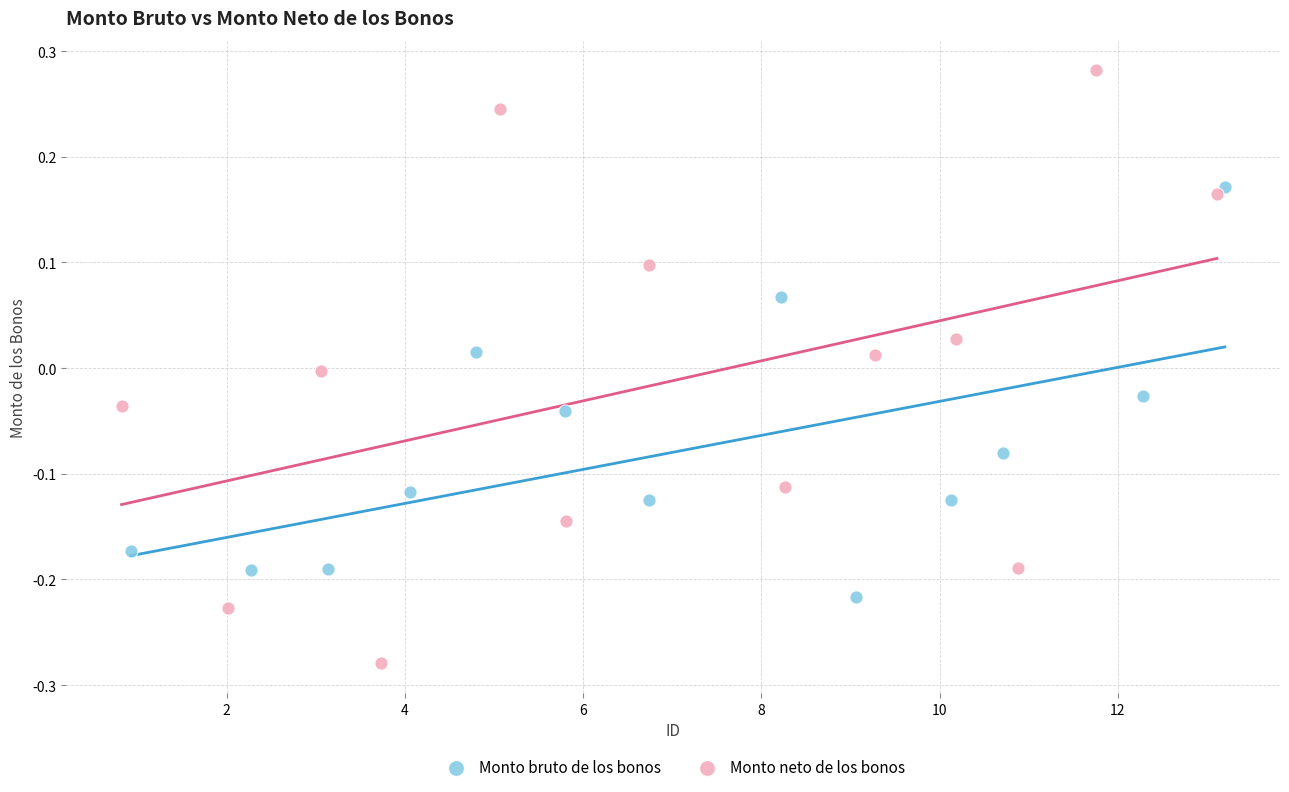

Which series contains the lowest Y value?

Monto neto de los bonos